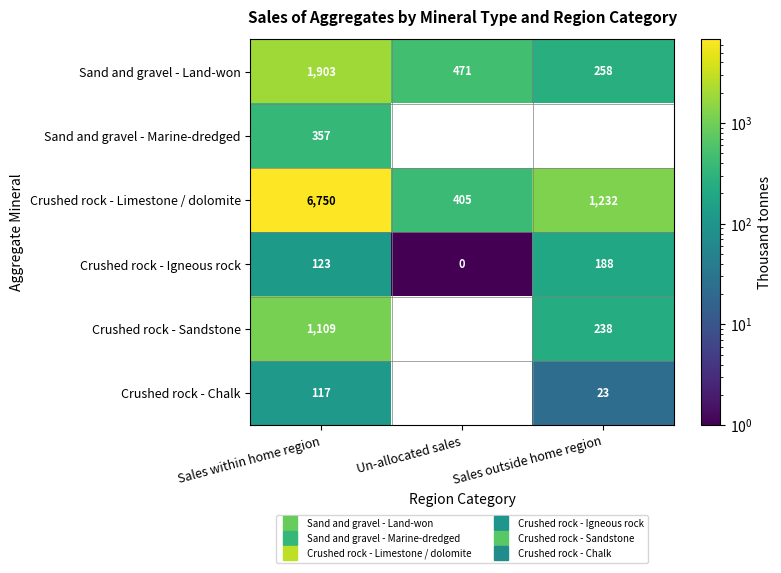

What is the sum of all Crushed rock - Limestone / dolomite values?

8387.8